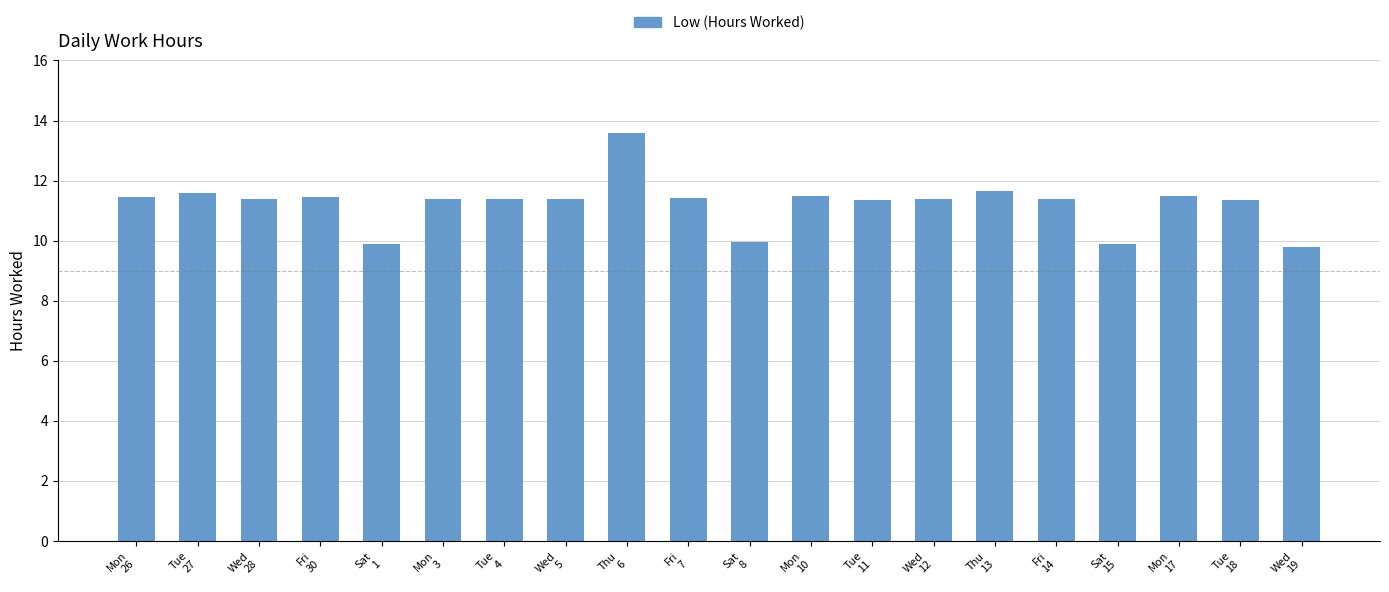

What is the change in value from Mon
10 to Tue
18?

-0.1